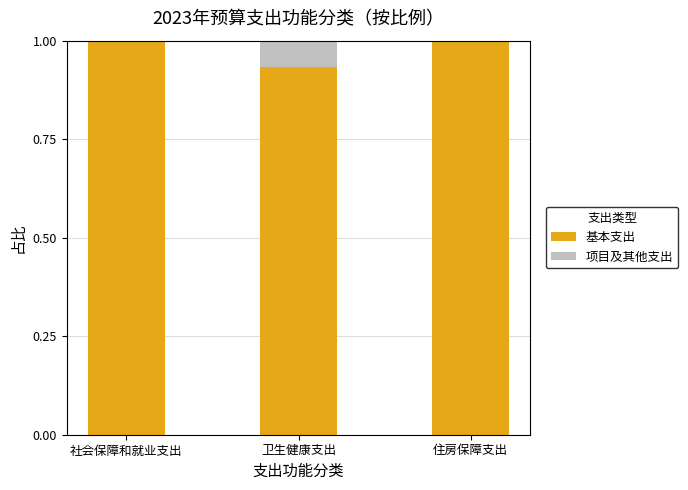

Are the bars grouped side by side (vs. stacked)?

No